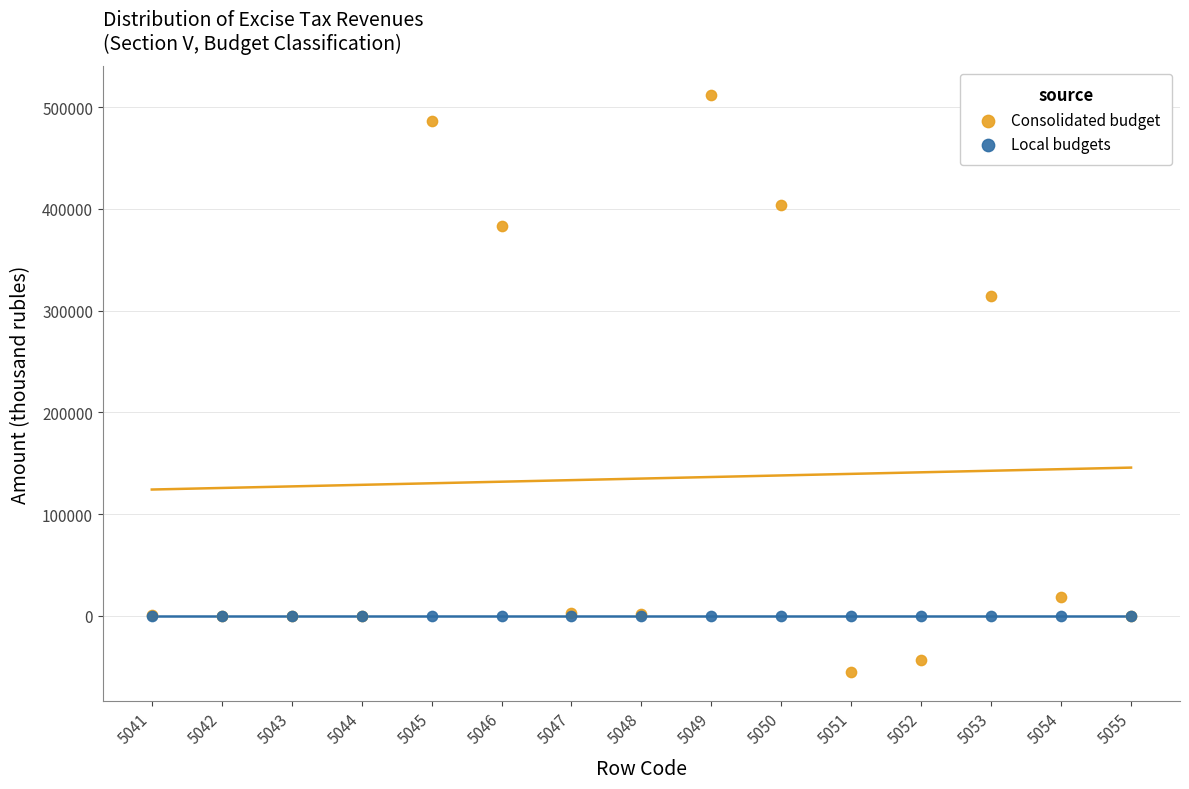

What are all the series names shown in the legend?

Consolidated budget, Local budgets